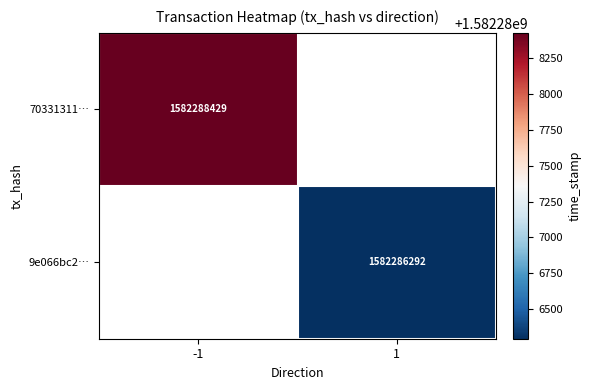

At how many categories does at least one series exceed 1582286953?

1